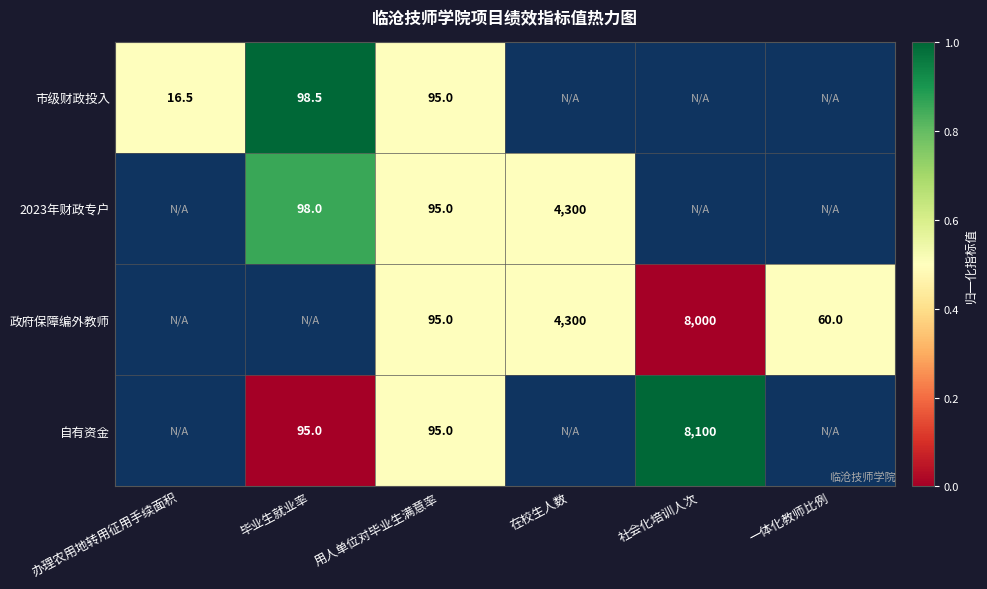

The 政府保障编外教师 series shows 8000.0 at 社会化培训人次. True or false?

True